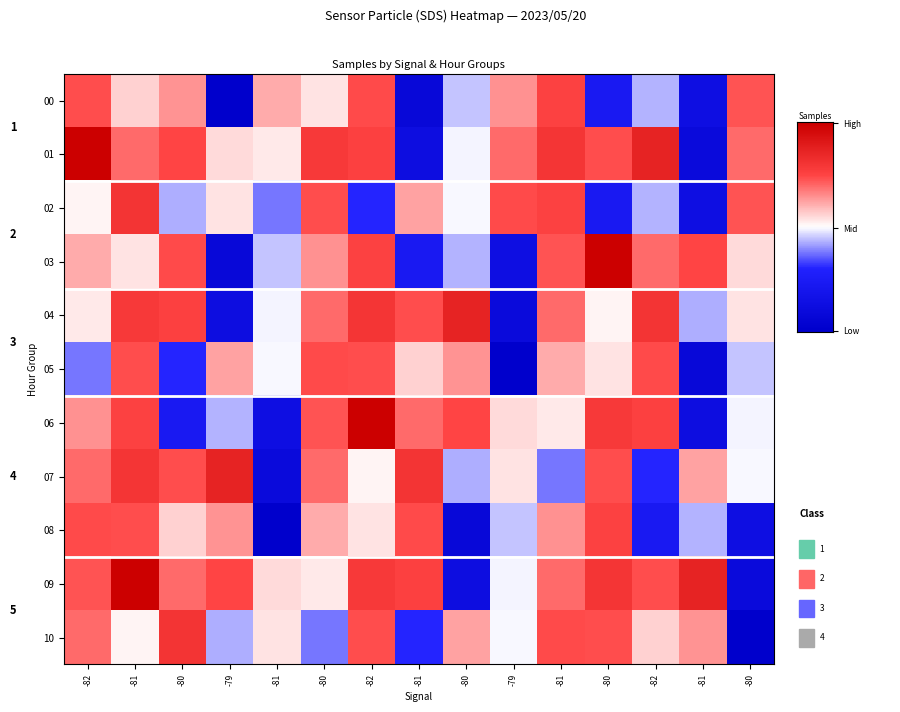

What is the lowest value of the 09 series?

0.1